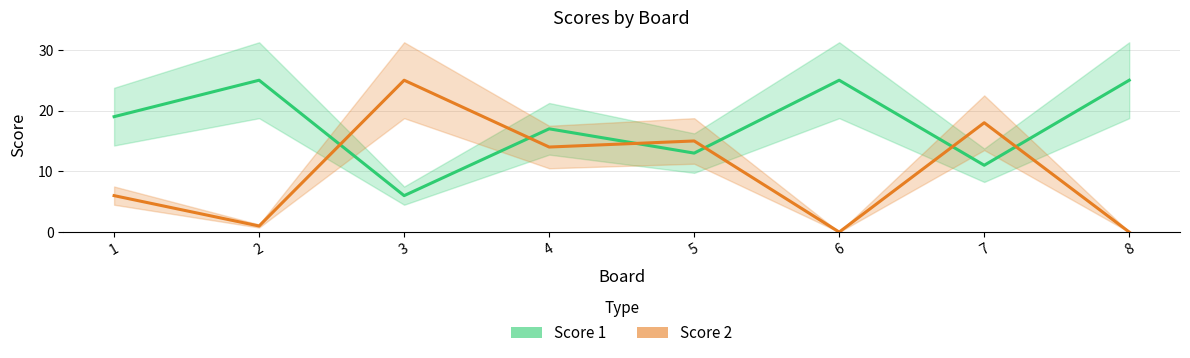

What is the difference between the maximum and second lowest values in the Score 1 series?

14